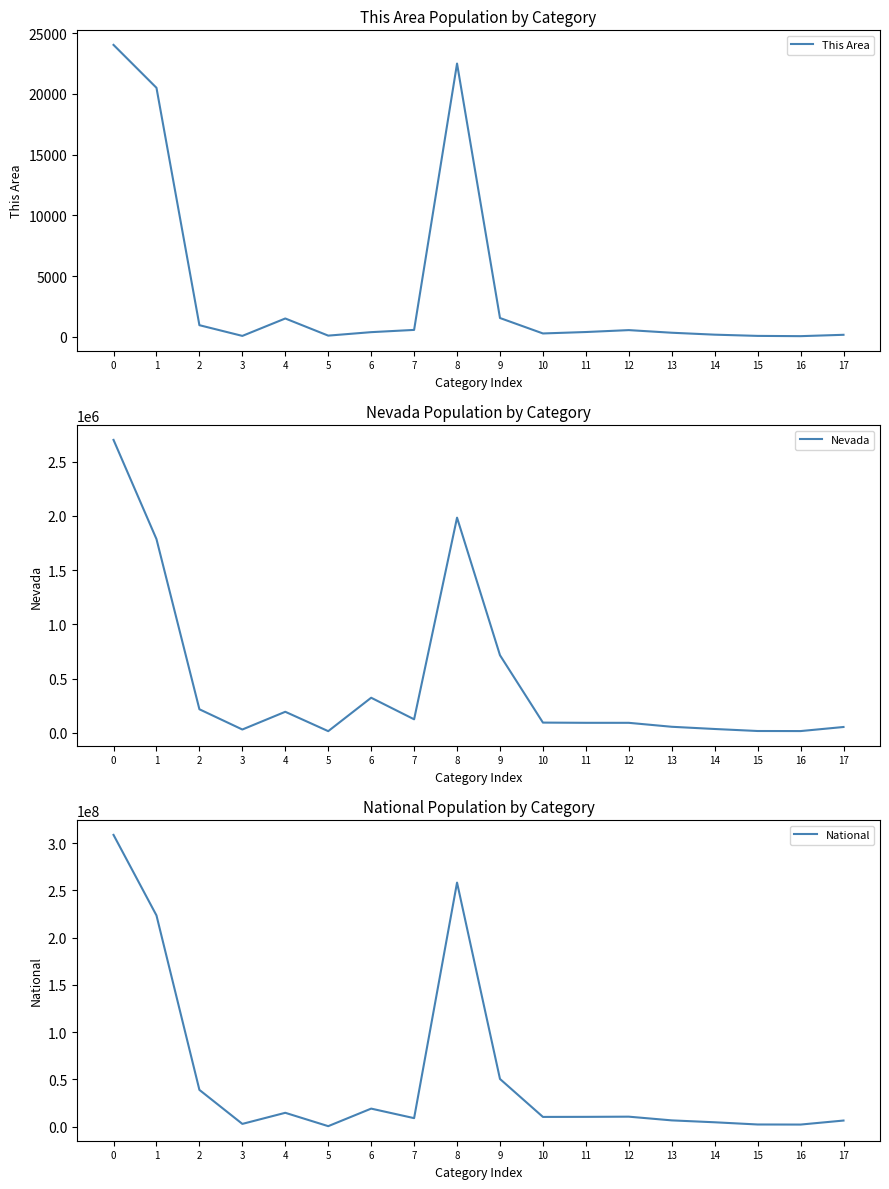

How many lines are shown in the chart?

3